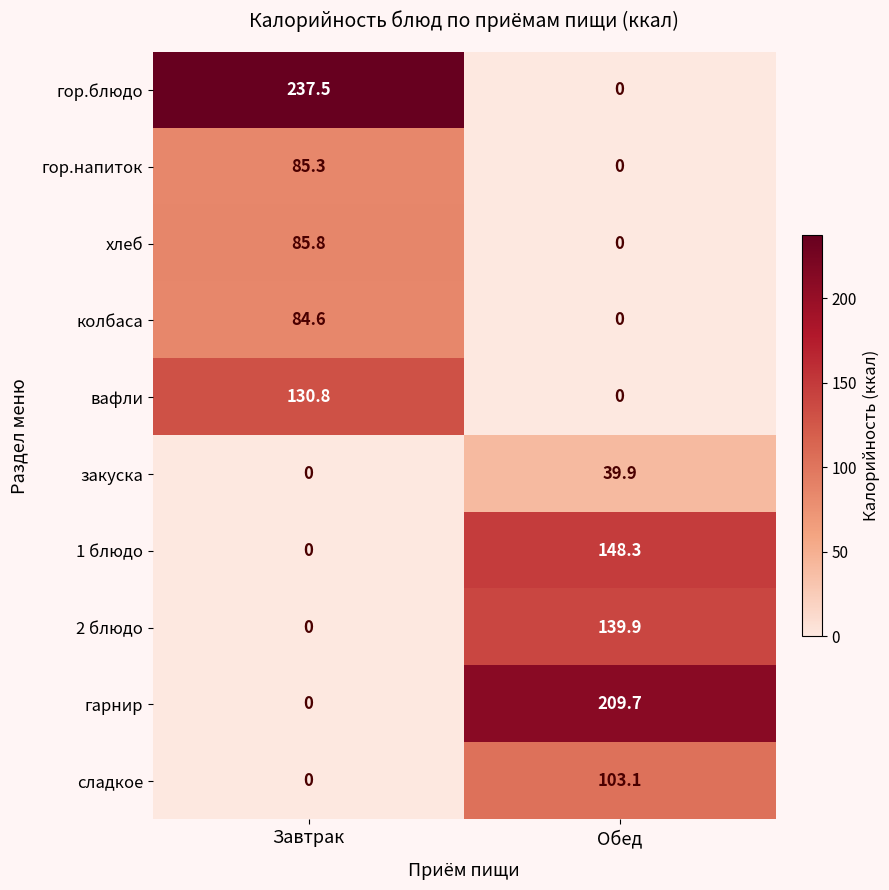

How many distinct data groups are displayed?

10